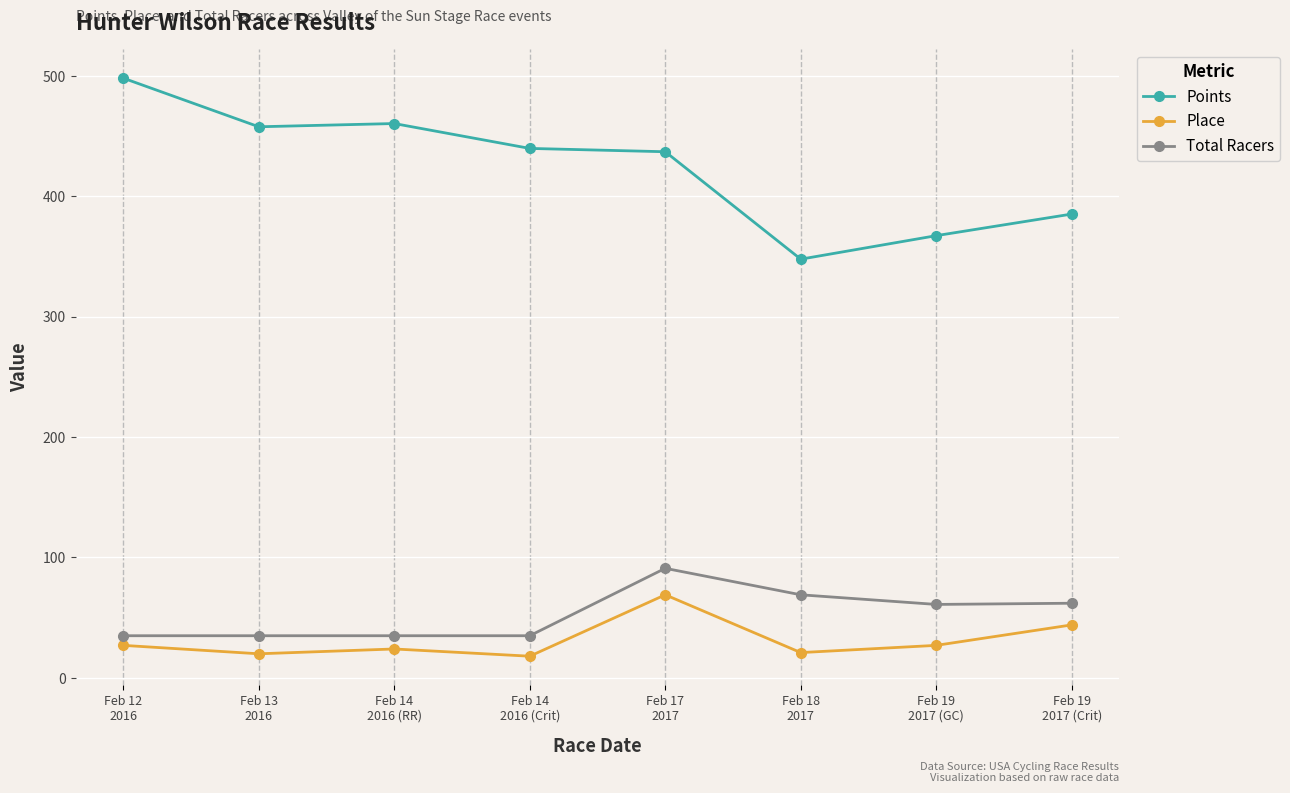

What is the maximum value shown in the chart?

498.2